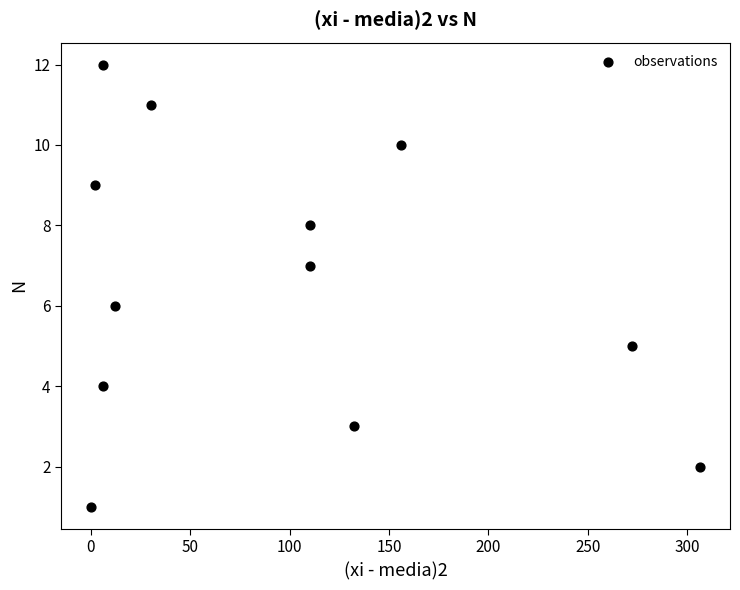

What is the range of Y values (max minus min)?

11